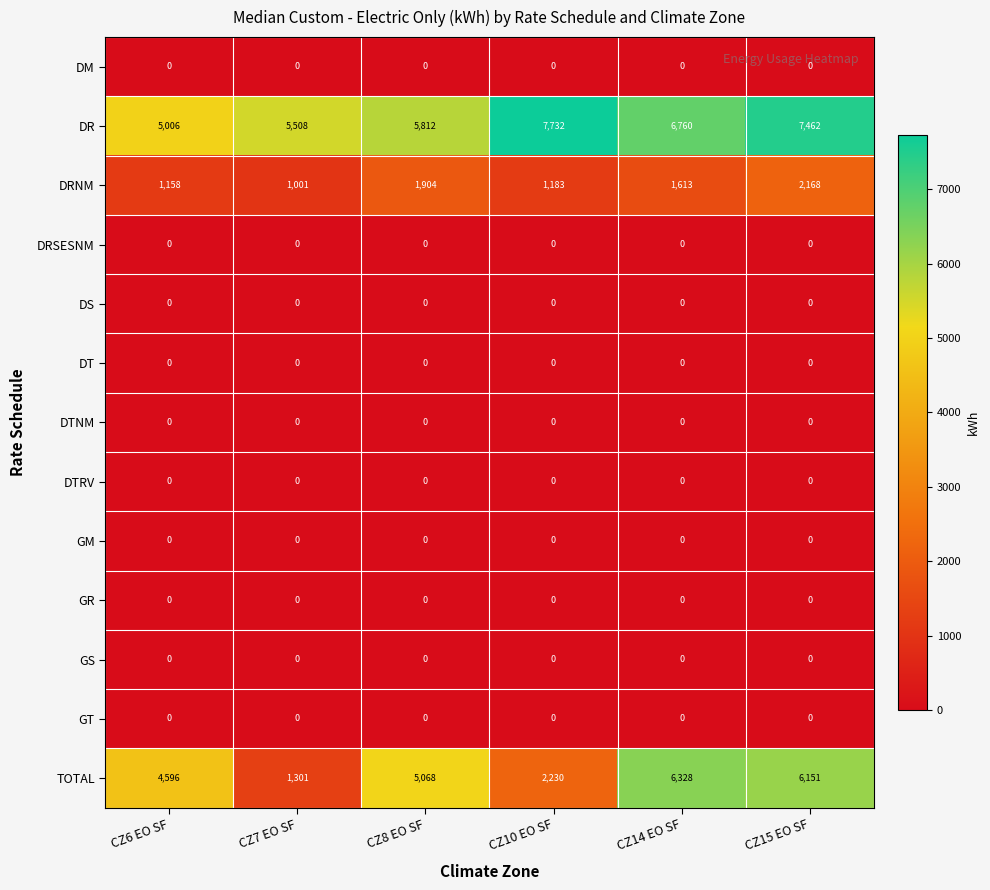

How many data points does each series have?

6